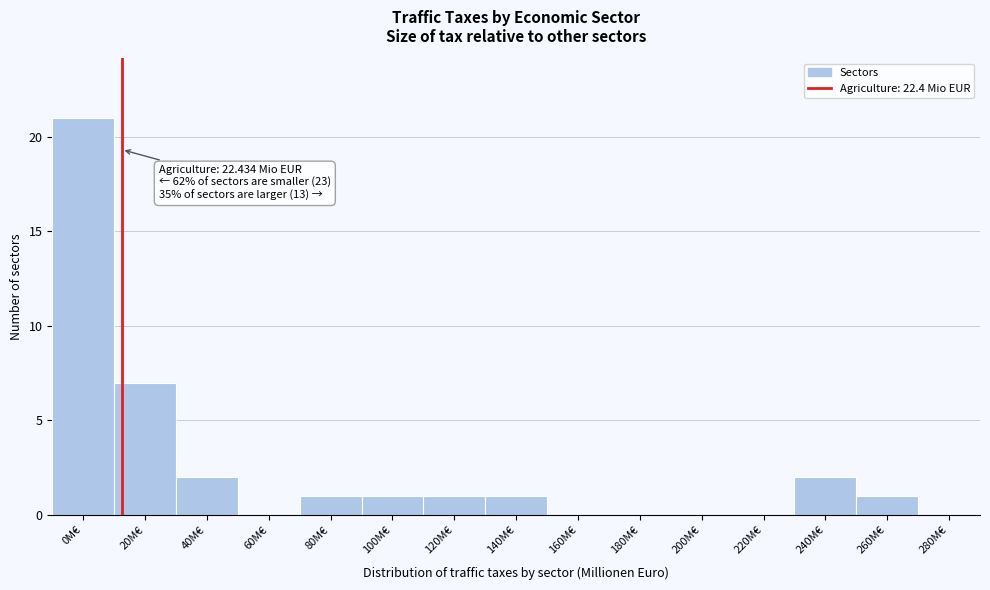

Reading left to right, what are all the values shown in this chart?

0M€=21	20M€=7	40M€=2	60M€=0	80M€=1	100M€=1	120M€=1	140M€=1	160M€=0	180M€=0	200M€=0	220M€=0	240M€=2	260M€=1	280M€=0